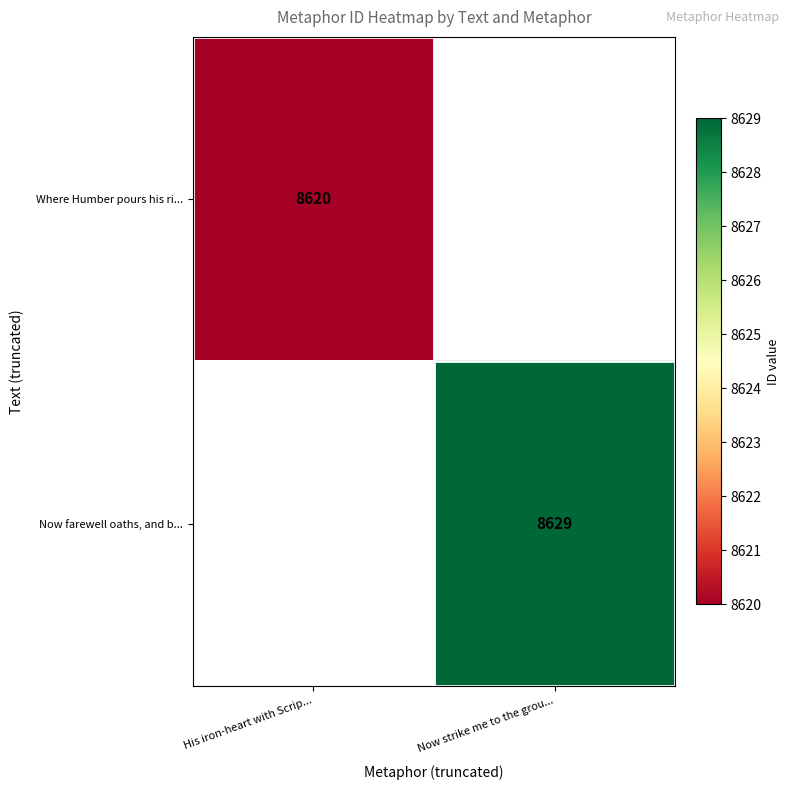

Which category has the lowest value across all series?

His iron-heart with Scrip...